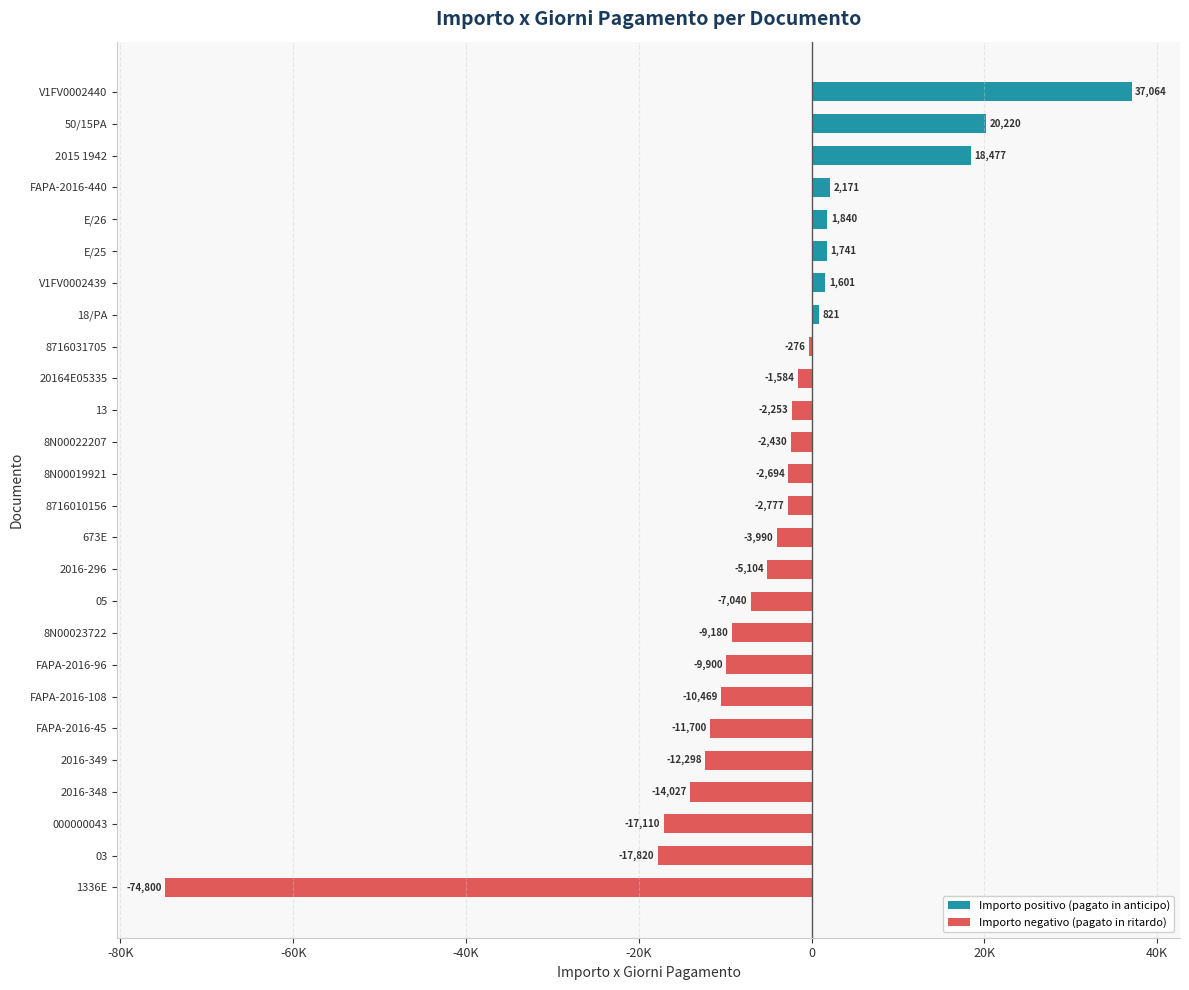

How many series are shown in this chart?

2